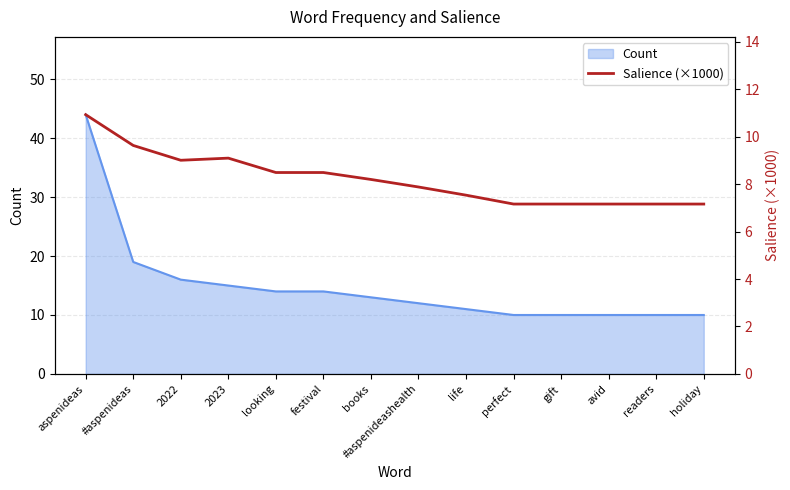

What is the minimum value for Count?

10